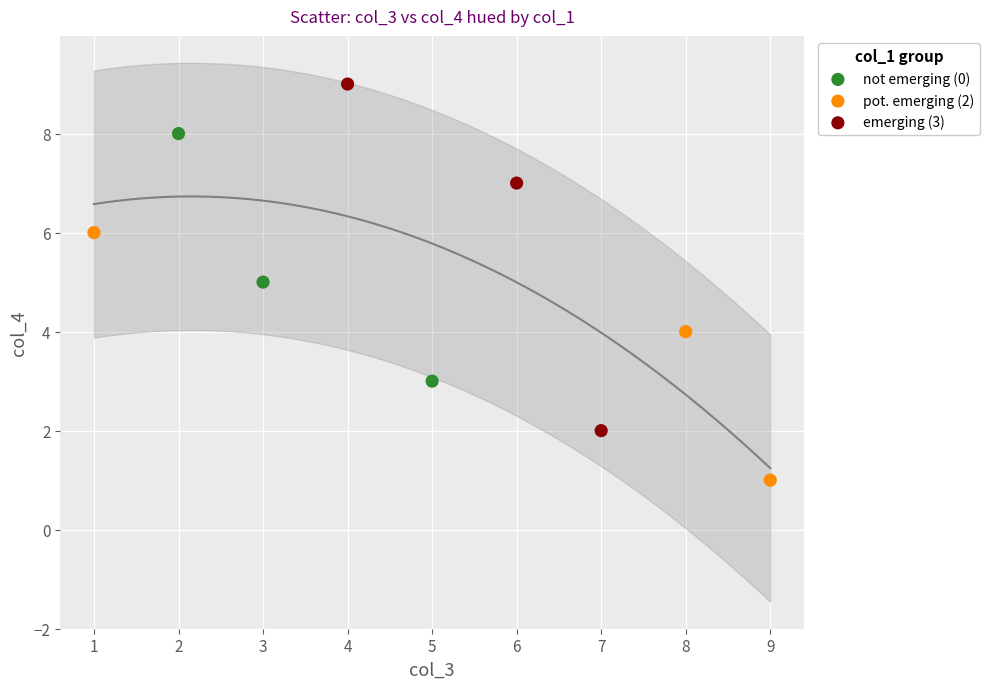

What are all the series names shown in the legend?

not emerging (0), pot. emerging (2), emerging (3)